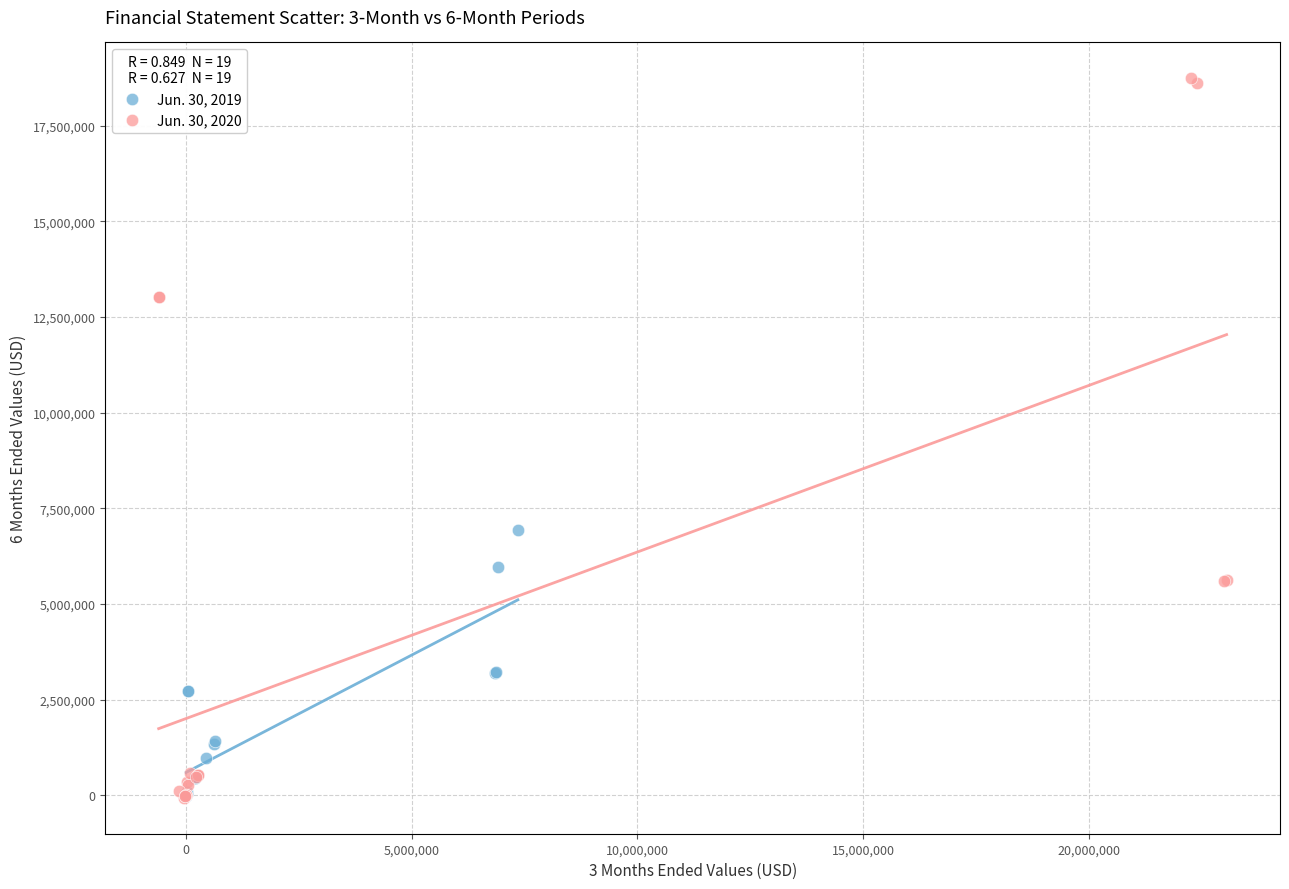

Which series has the largest Y range (max minus min)?

Jun. 30, 2020